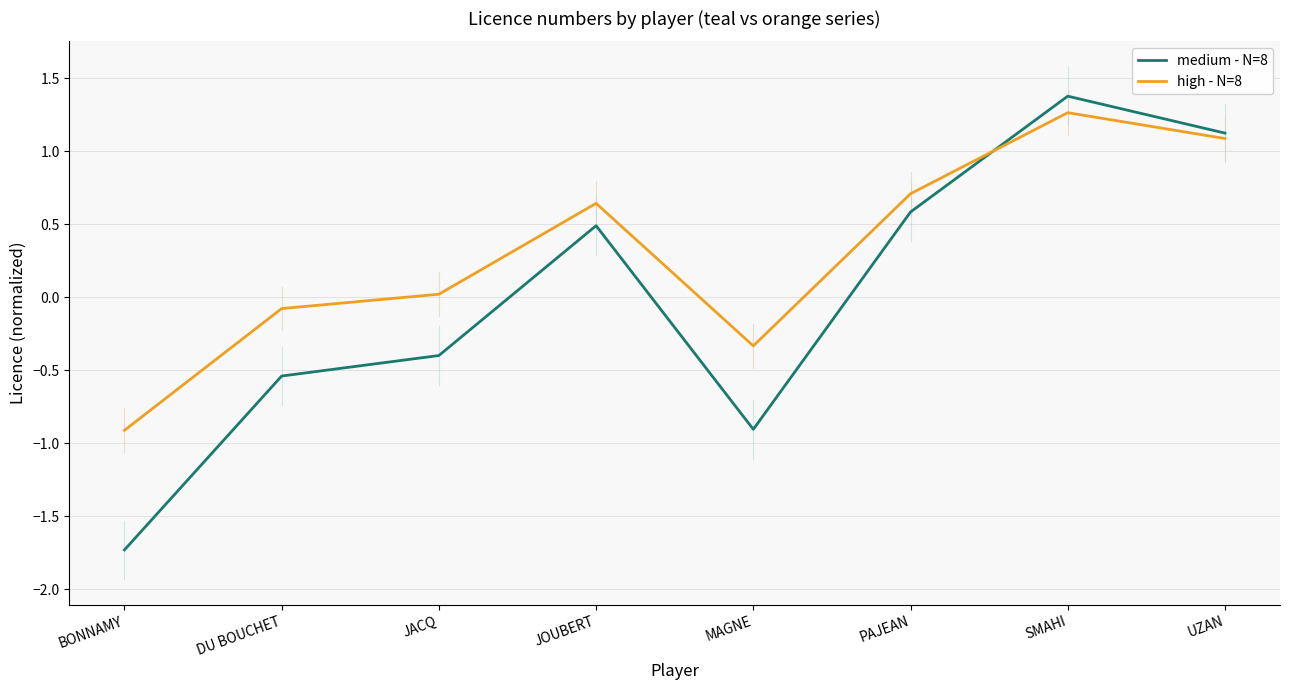

Between which two adjacent categories do high - N=8 and medium - N=8 first intersect?

PAJEAN and SMAHI